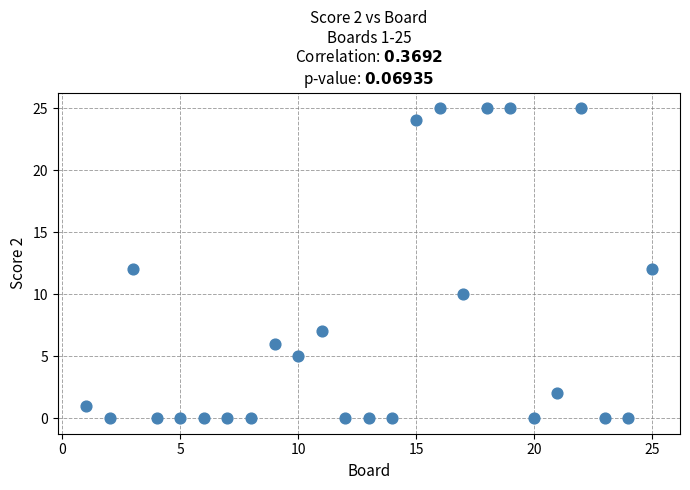

What is the range of X values (max minus min)?

24